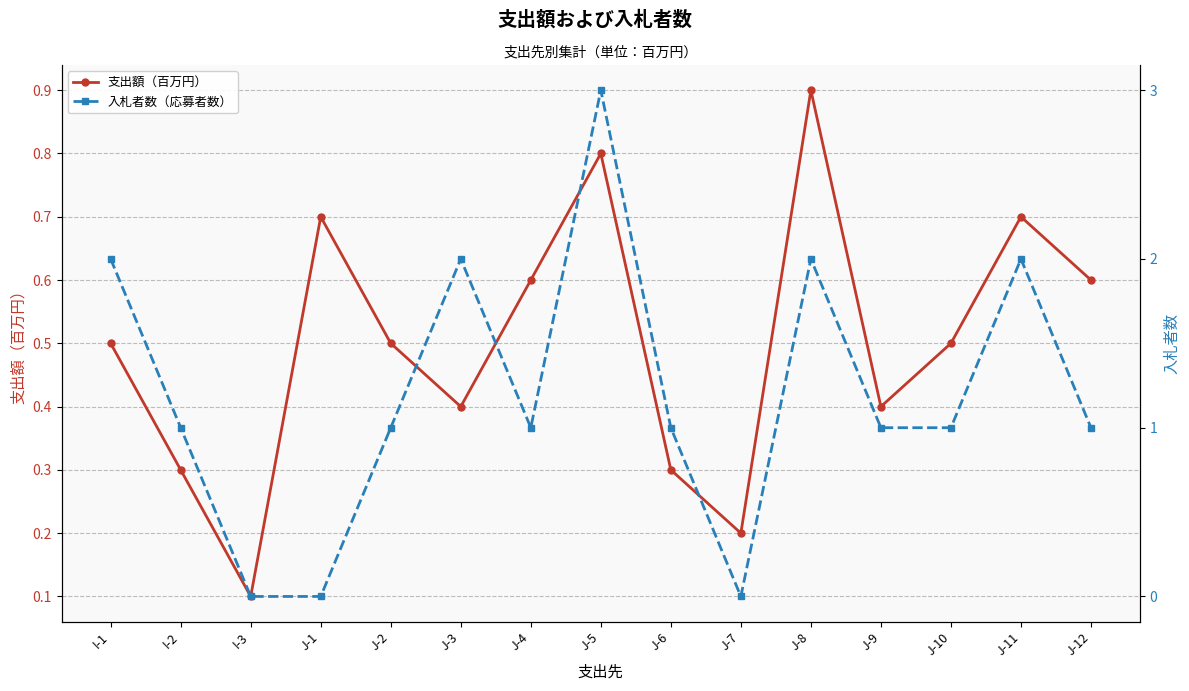

What is the greatest value displayed?

3.0